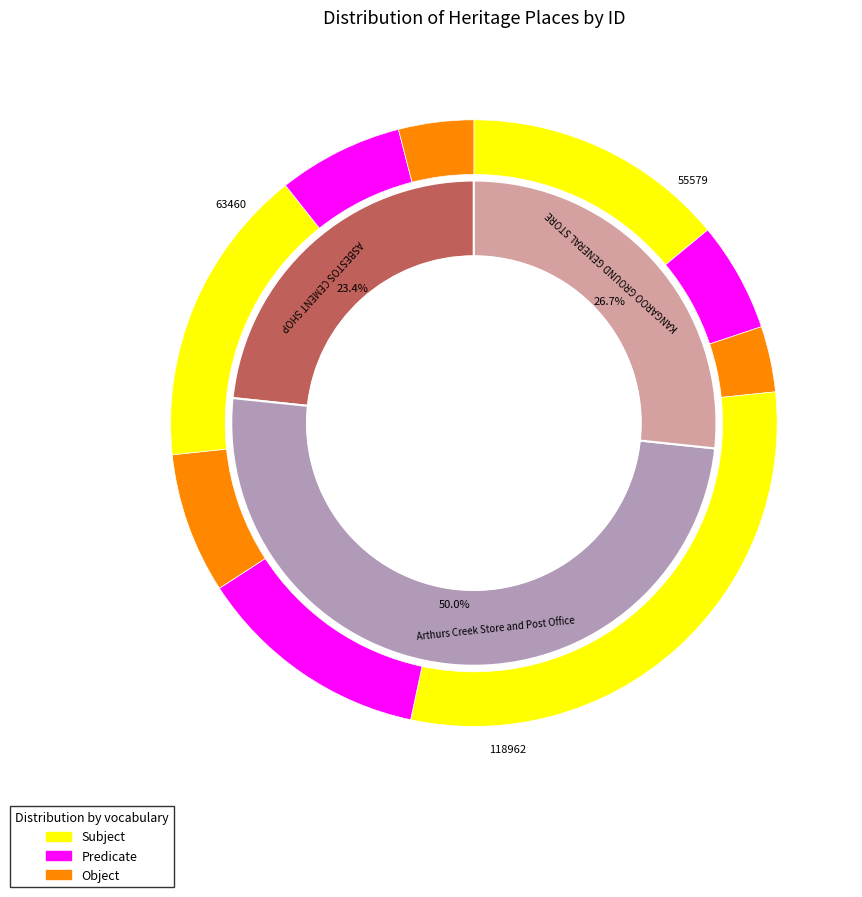

Count the number of slices in the pie.

3